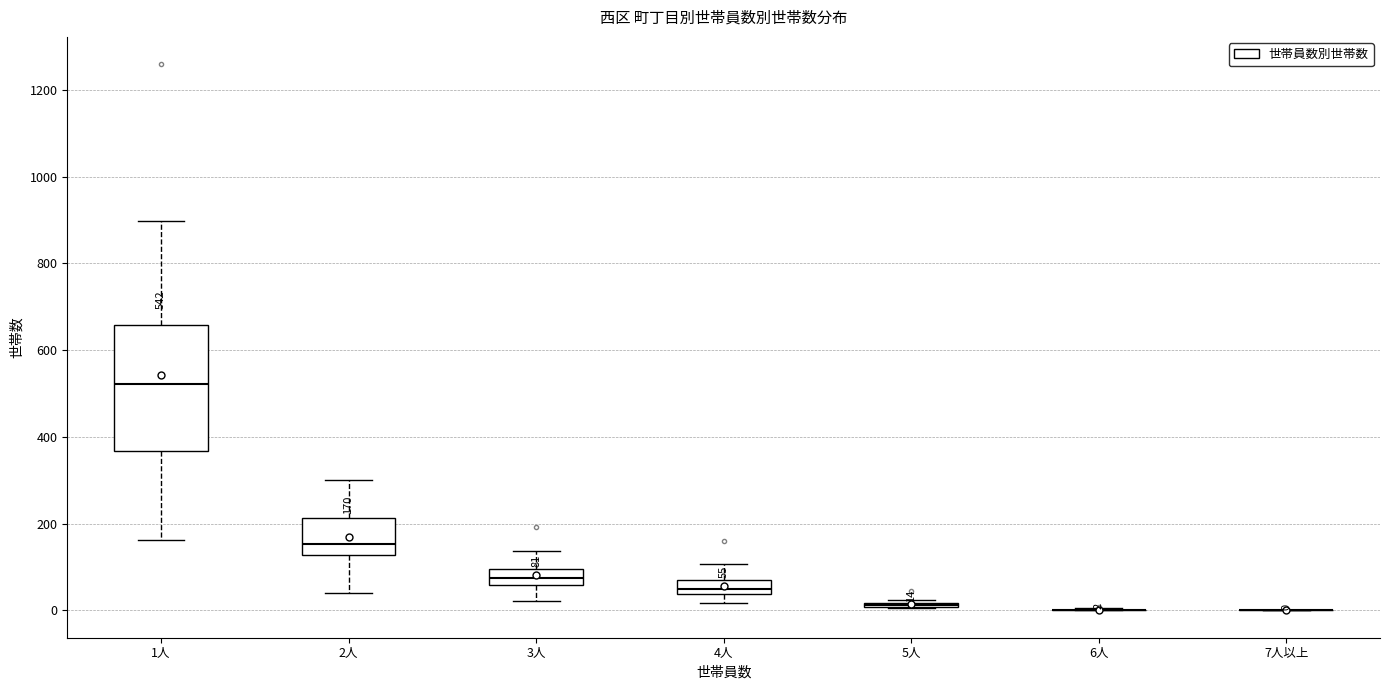

Which box is the tallest, from its lower edge to its upper edge?

1人